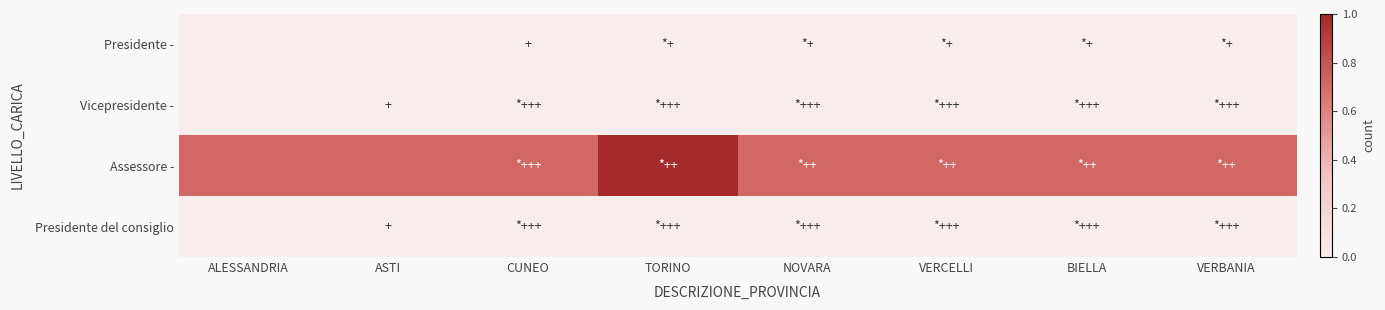

Reading right to left, what are all the values shown in this chart?

Presidente -: VERBANIA=0.0	BIELLA=0.0	VERCELLI=0.0	NOVARA=0.0	TORINO=0.0	CUNEO=0.0	ASTI=0.0	ALESSANDRIA=0.0
Vicepresidente -: VERBANIA=0.0	BIELLA=0.0	VERCELLI=0.0	NOVARA=0.0	TORINO=0.0	CUNEO=0.0	ASTI=0.0	ALESSANDRIA=0.0
Assessore -: VERBANIA=0.7	BIELLA=0.7	VERCELLI=0.7	NOVARA=0.7	TORINO=1.0	CUNEO=0.7	ASTI=0.7	ALESSANDRIA=0.7
Presidente del consiglio: VERBANIA=0.0	BIELLA=0.0	VERCELLI=0.0	NOVARA=0.0	TORINO=0.0	CUNEO=0.0	ASTI=0.0	ALESSANDRIA=0.0